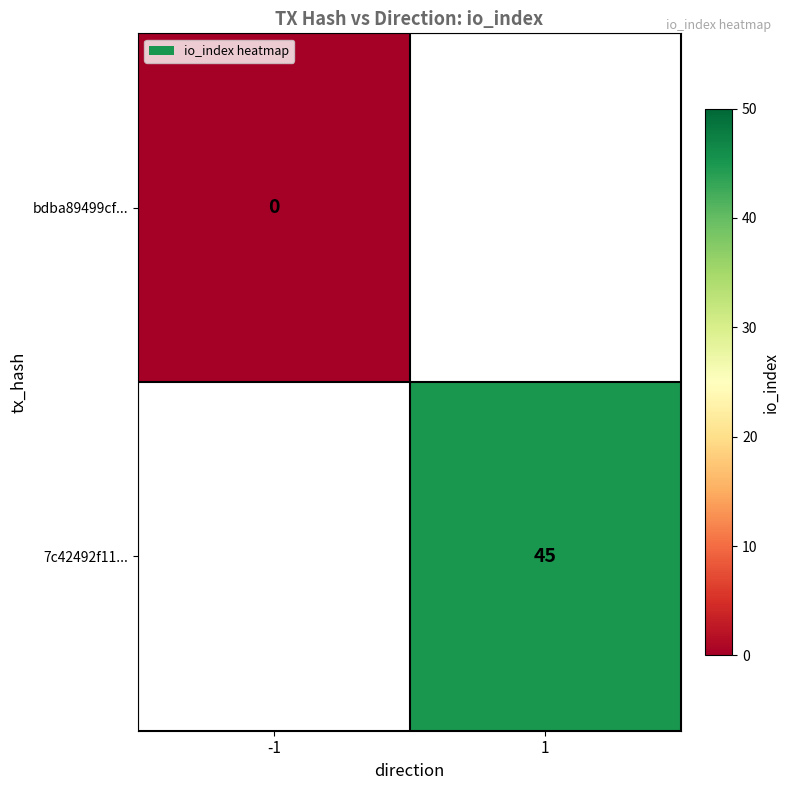

The value of 7c42492f11... at 1 is 23. True or false?

False